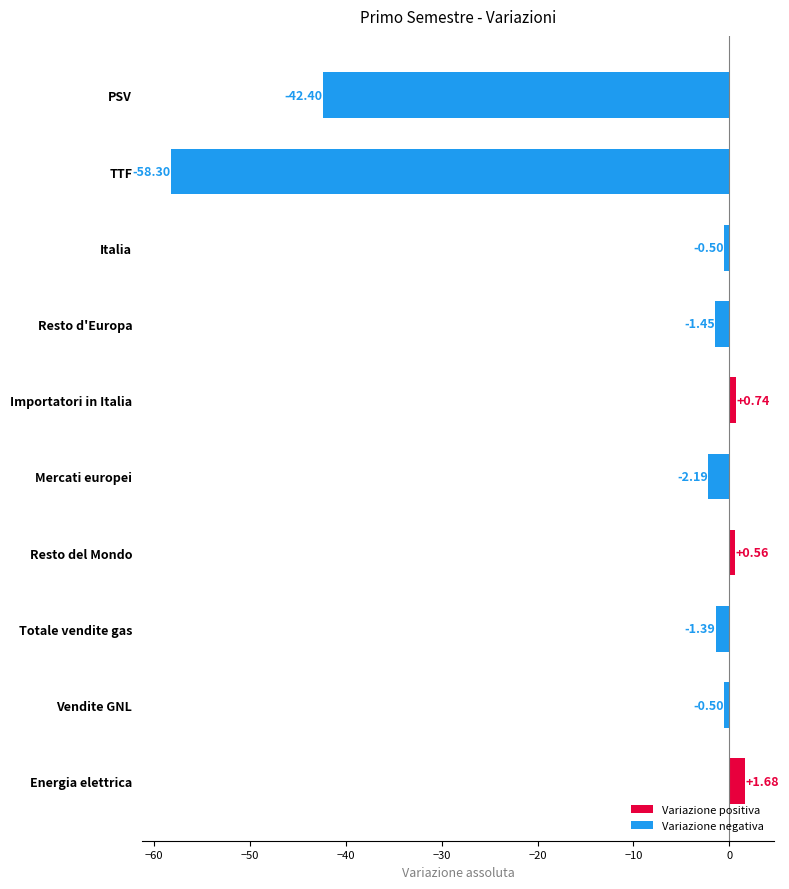

True or false: Variazione positiva has a value of 0.0 at Totale vendite gas.

True